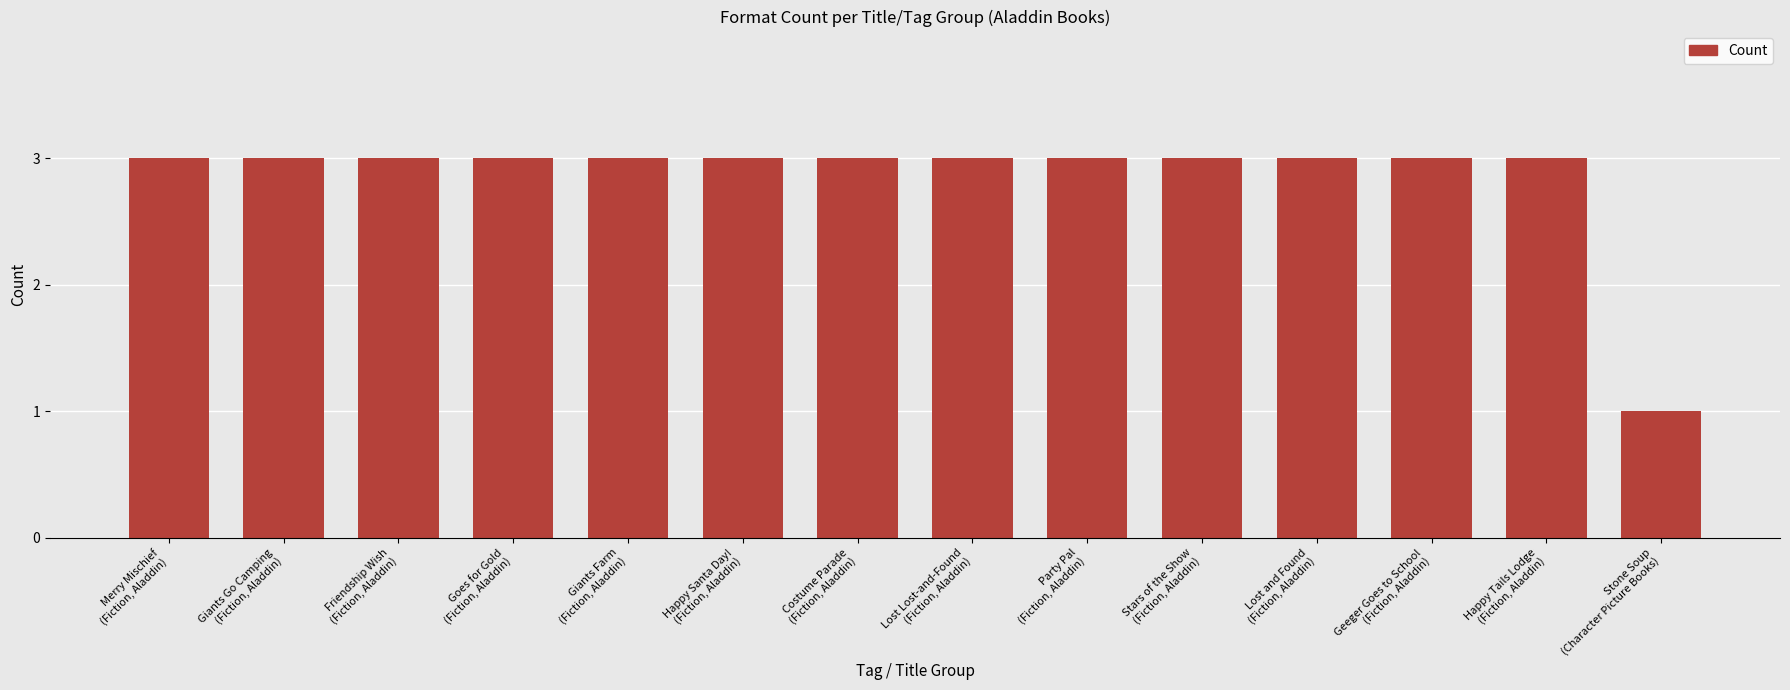

What is the value of the 11th bar from the left?

3